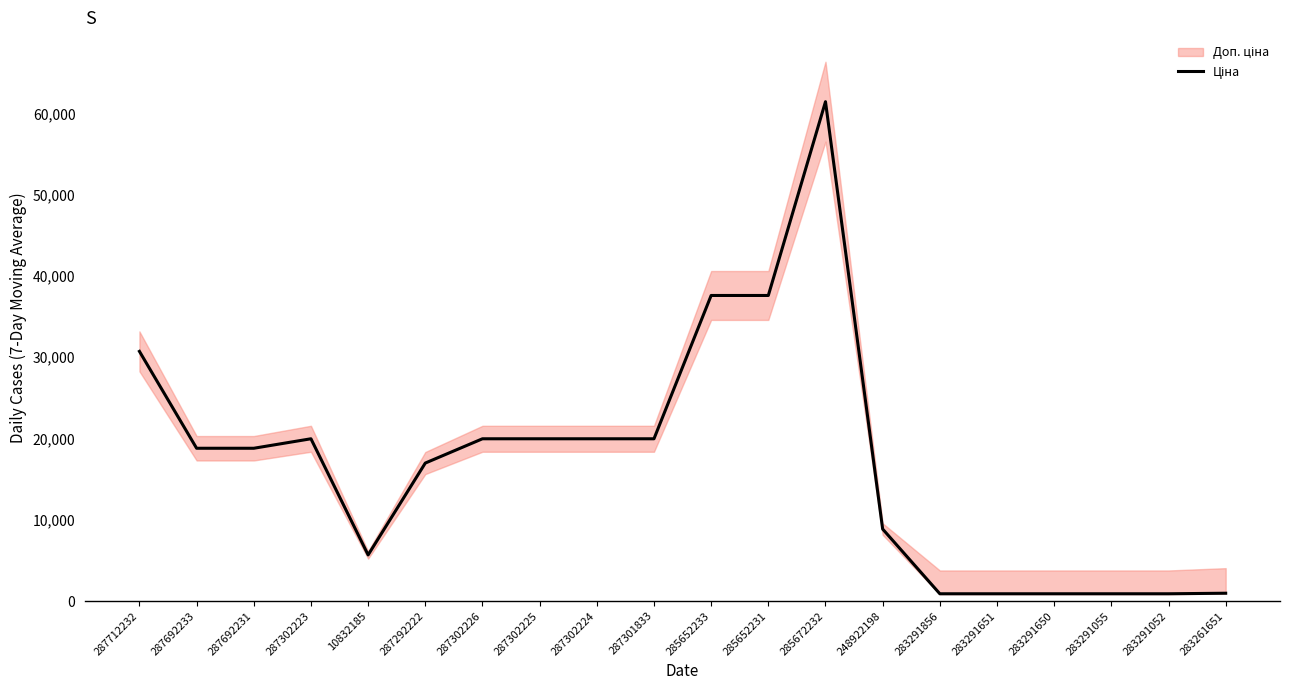

How many points are lower than both their immediate neighbors (excluding endpoints)?

1